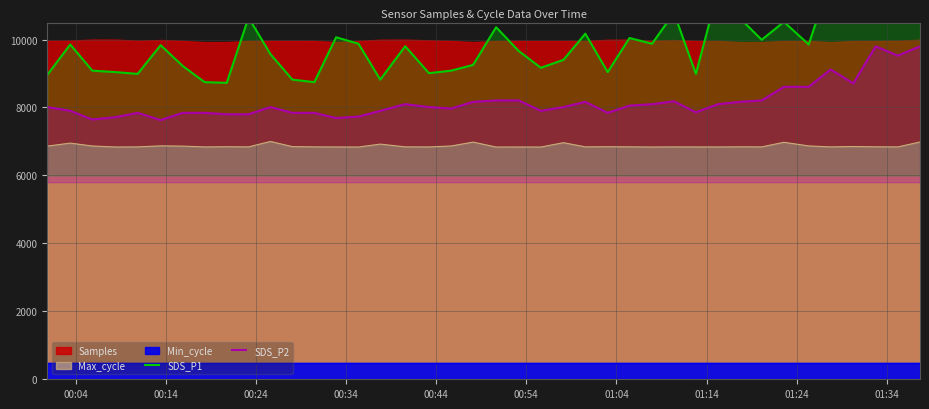

True or false: SDS_P2 and Max_cycle intersect in this chart.

False